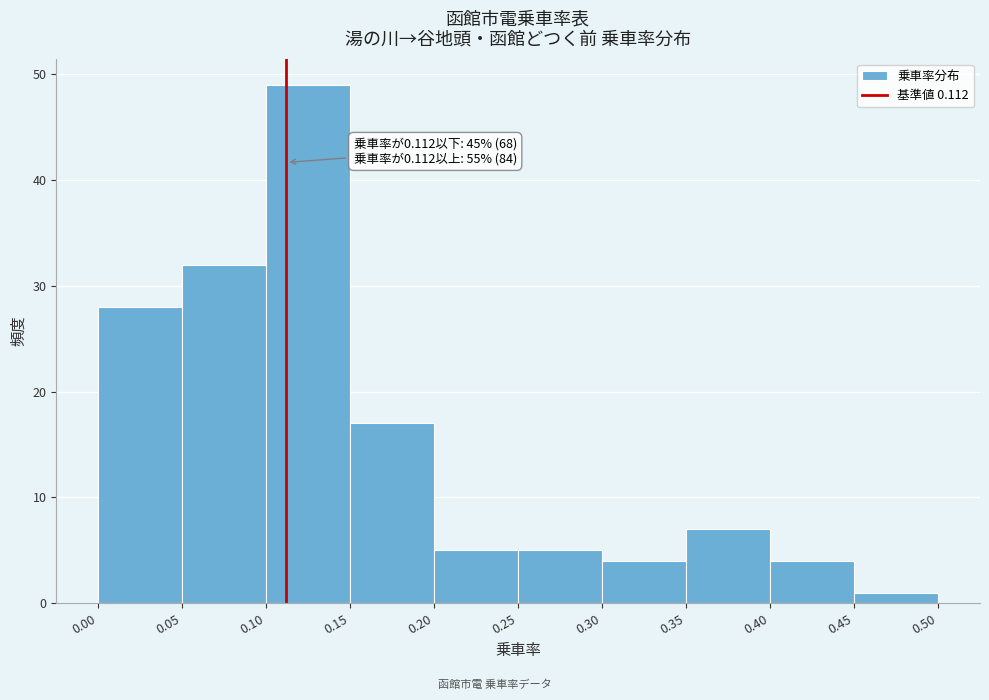

Over which range of the x-axis is the bar tallest?

0.10 to 0.15